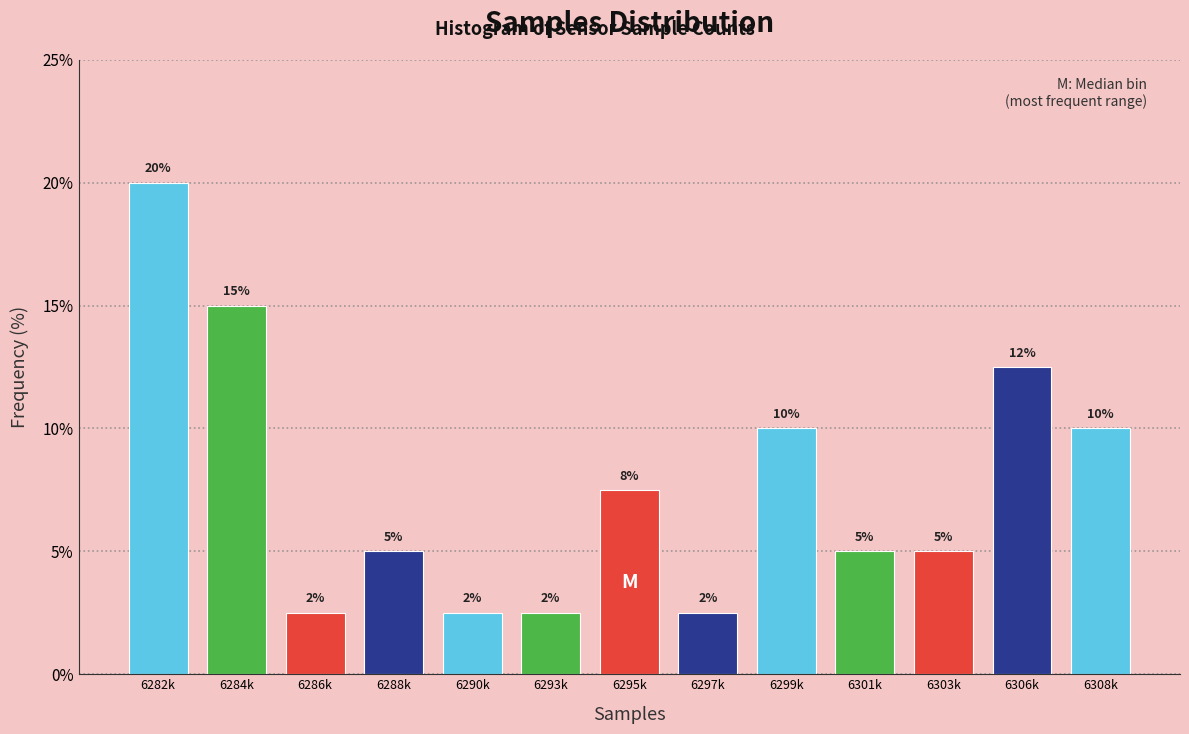

What is the sum of the values at 6303k and 6301k?

10.0